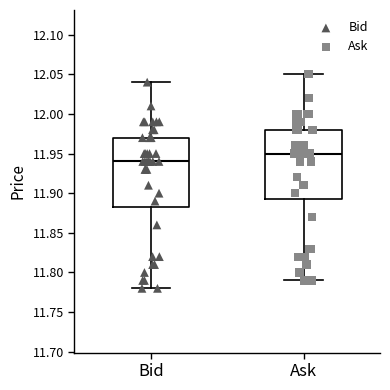

Reading left to right, transcribe this box plot: for each box, give where its median line is, the range the box spans, and where its two whiskers end, as read against the y-axis. The values are not printed on the chart, so give them approximately, as read against the axis.

Bid: median 11.940, box 11.885 to 11.970, whiskers 11.780 to 12.040
Ask: median 11.950, box 11.895 to 11.980, whiskers 11.790 to 12.050